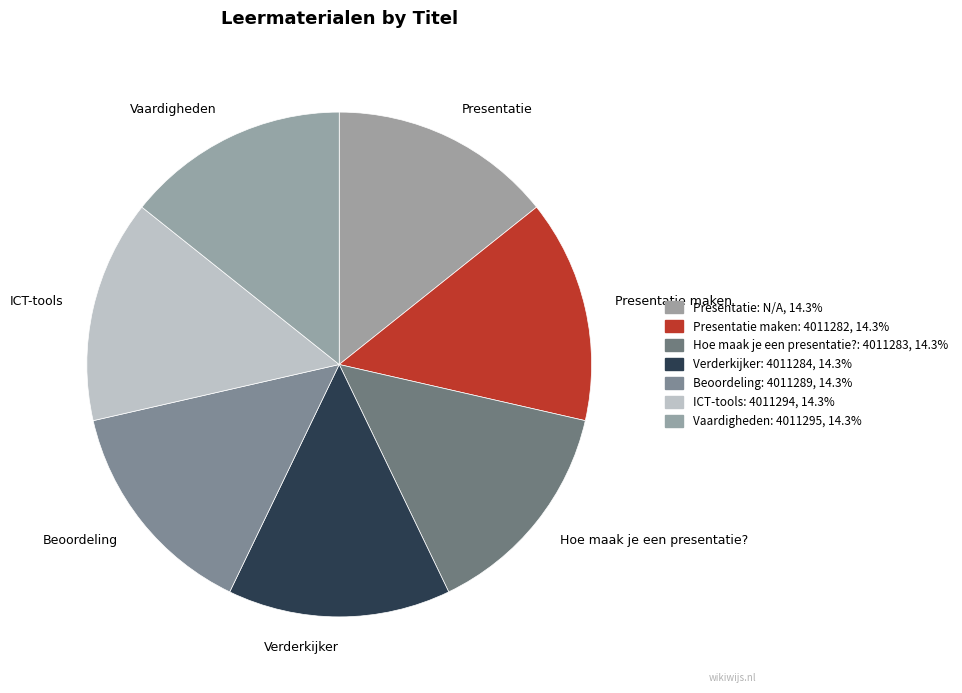

Is there a majority slice in this chart?

No